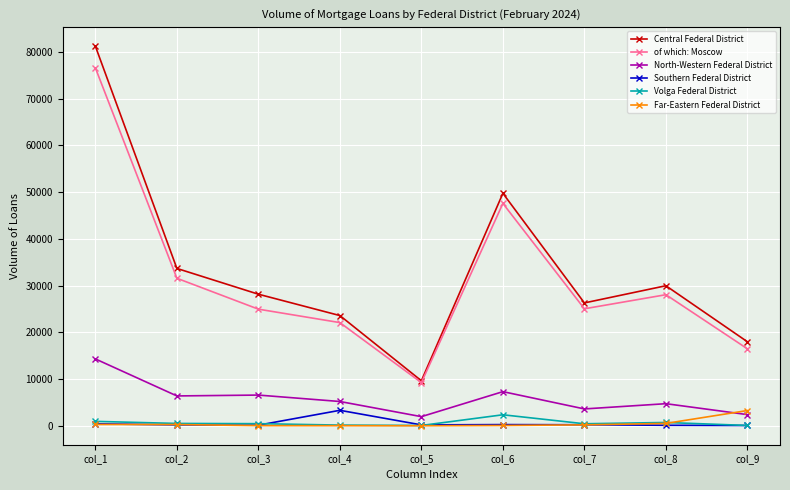

What is the average value of the Southern Federal District series?

539